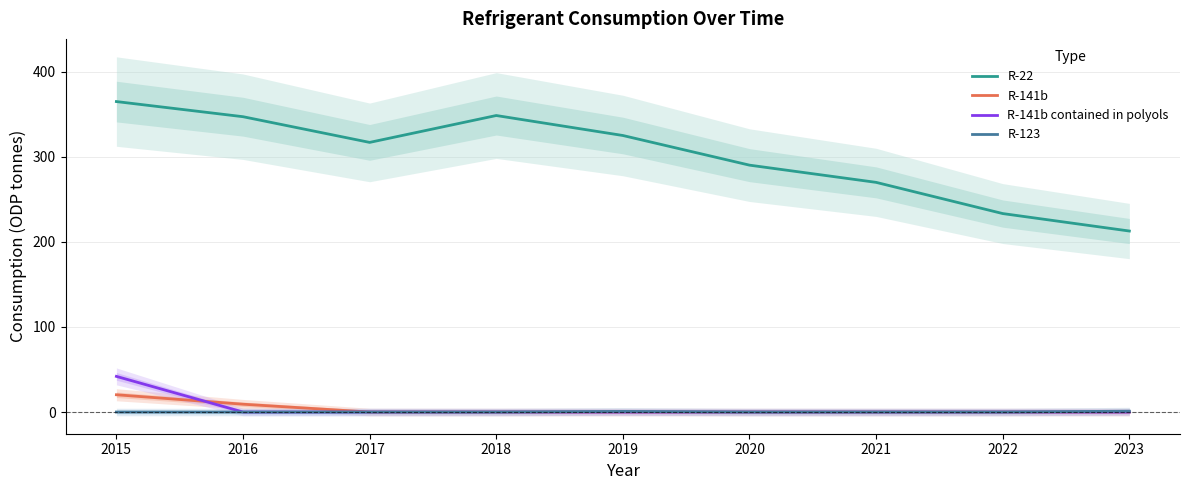

What is the average value of the R-123 series?

0.2